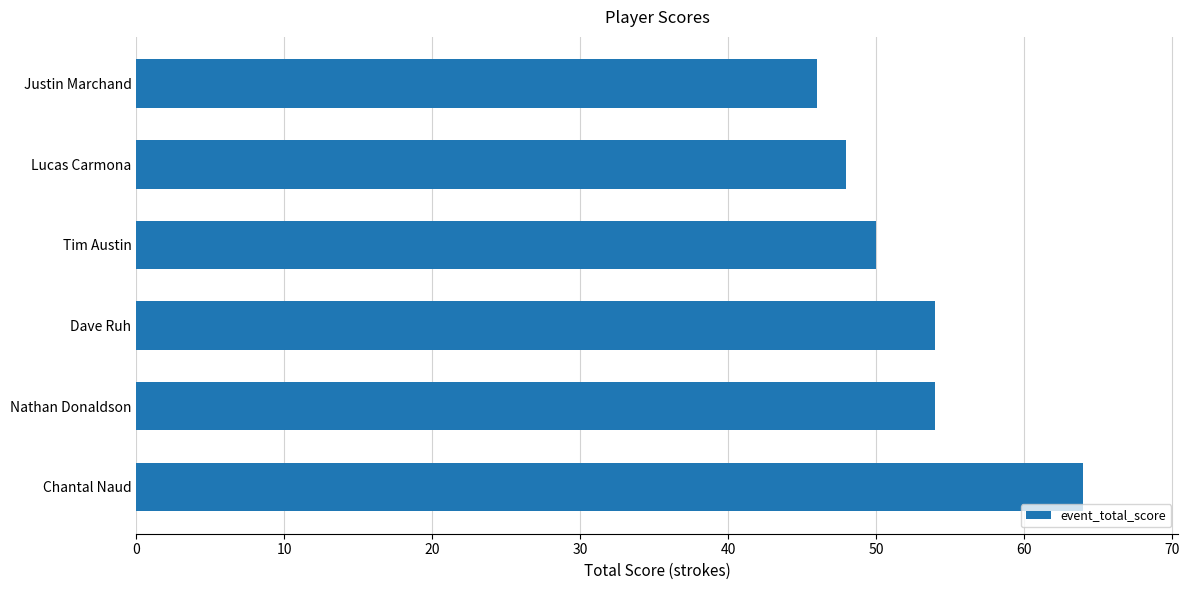

What is the difference between the maximum and second lowest values?

16